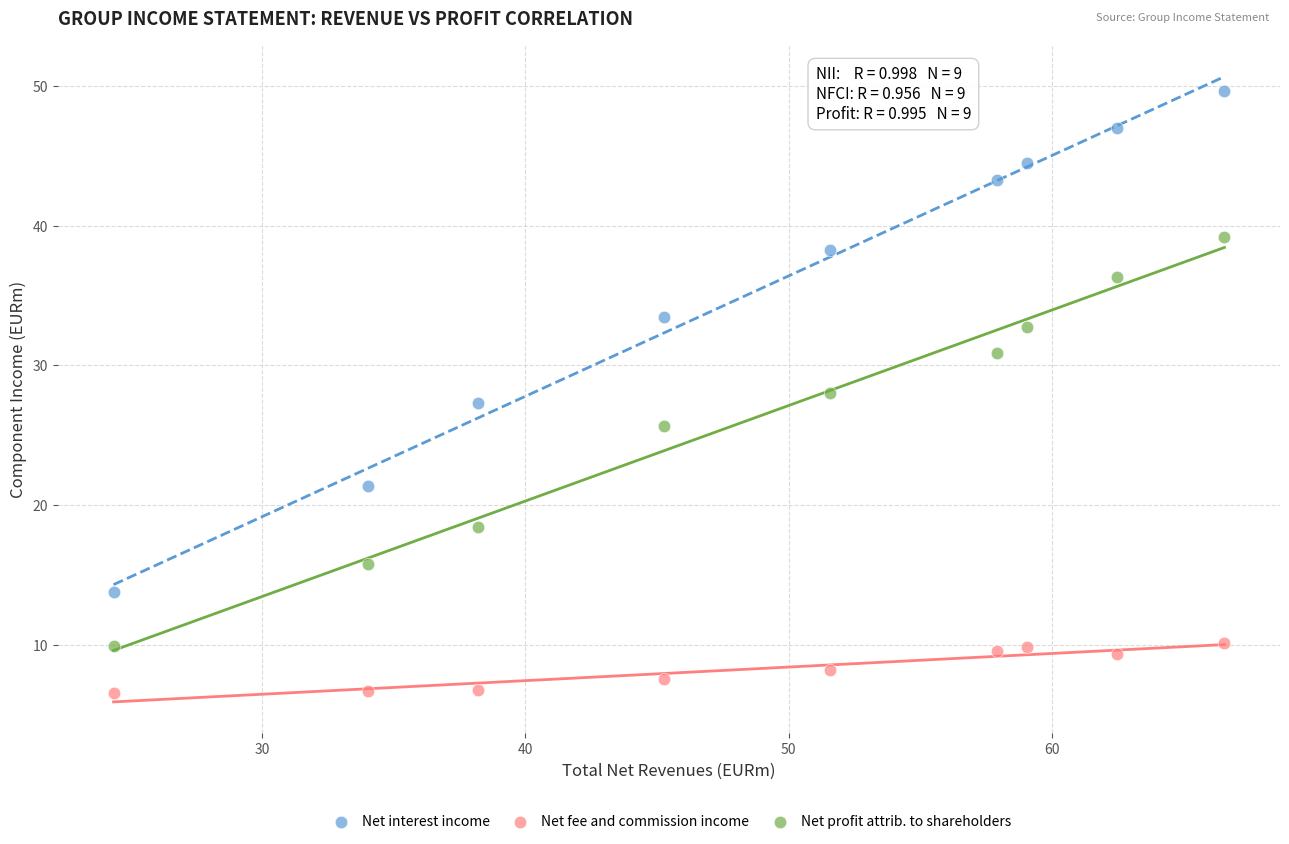

Which series has the largest Y range (max minus min)?

Net interest income